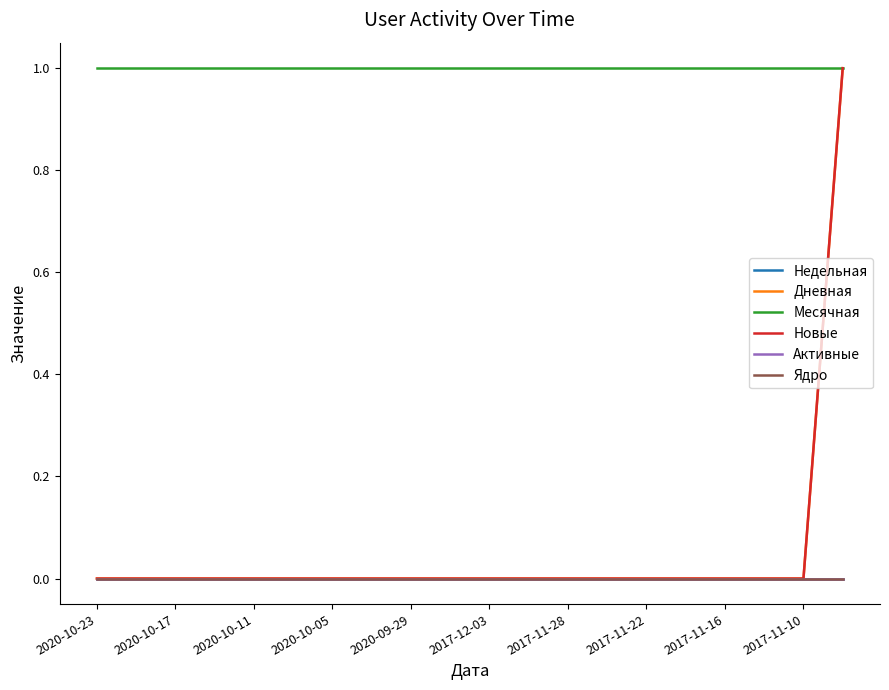

Does the chart display data point markers on the line(s)?

No